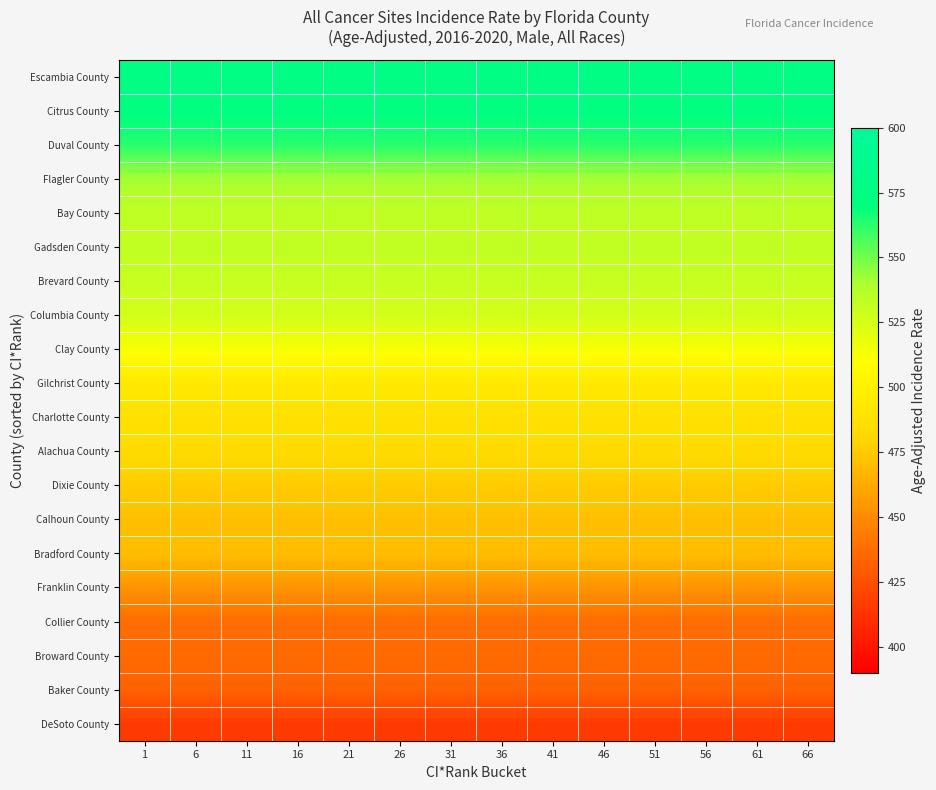

List the series in order of their peak value, highest first.

Escambia County, Citrus County, Duval County, Flagler County, Bay County, Gadsden County, Brevard County, Columbia County, Clay County, Gilchrist County, Charlotte County, Alachua County, Dixie County, Calhoun County, Bradford County, Franklin County, Collier County, Broward County, Baker County, DeSoto County